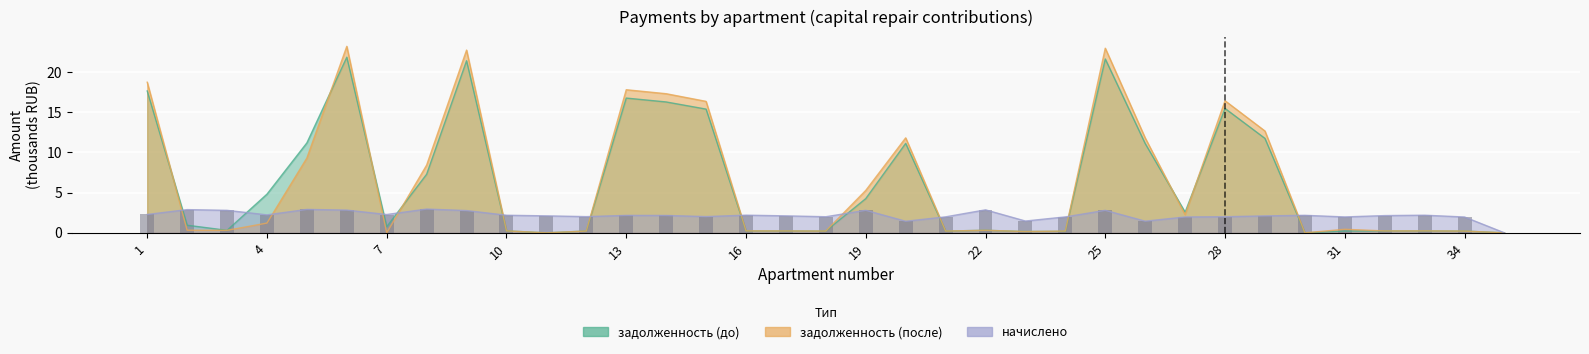

What is the approximate value of задолженность (до) at 6?

21.9